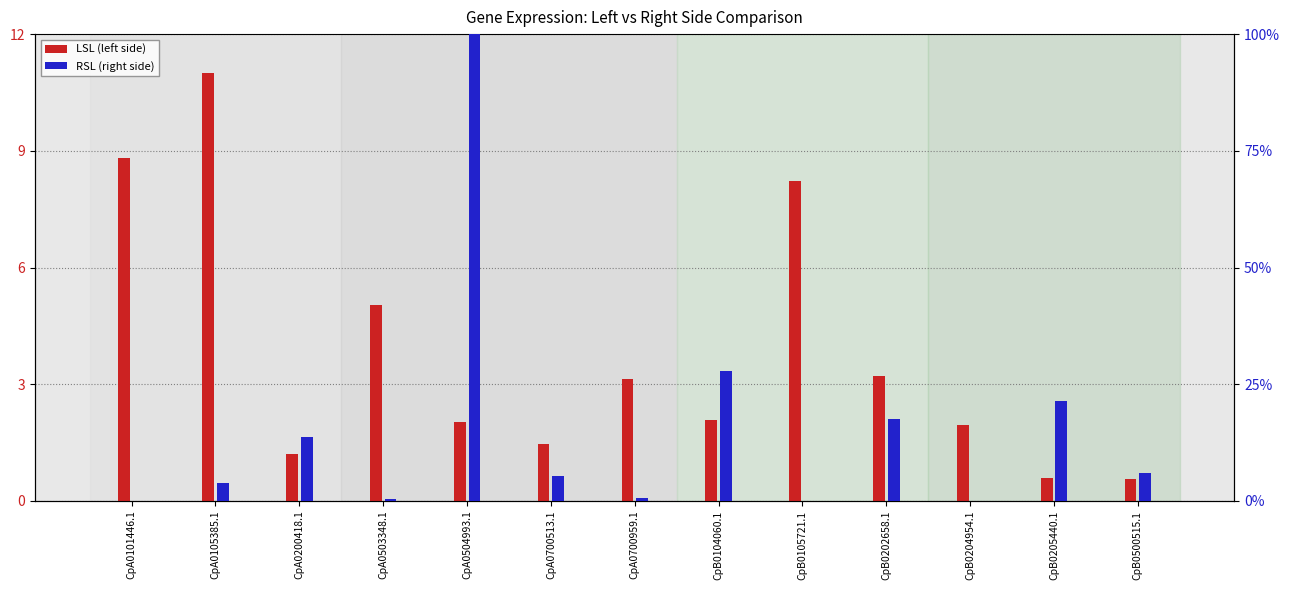

How many distinct data groups are displayed?

2